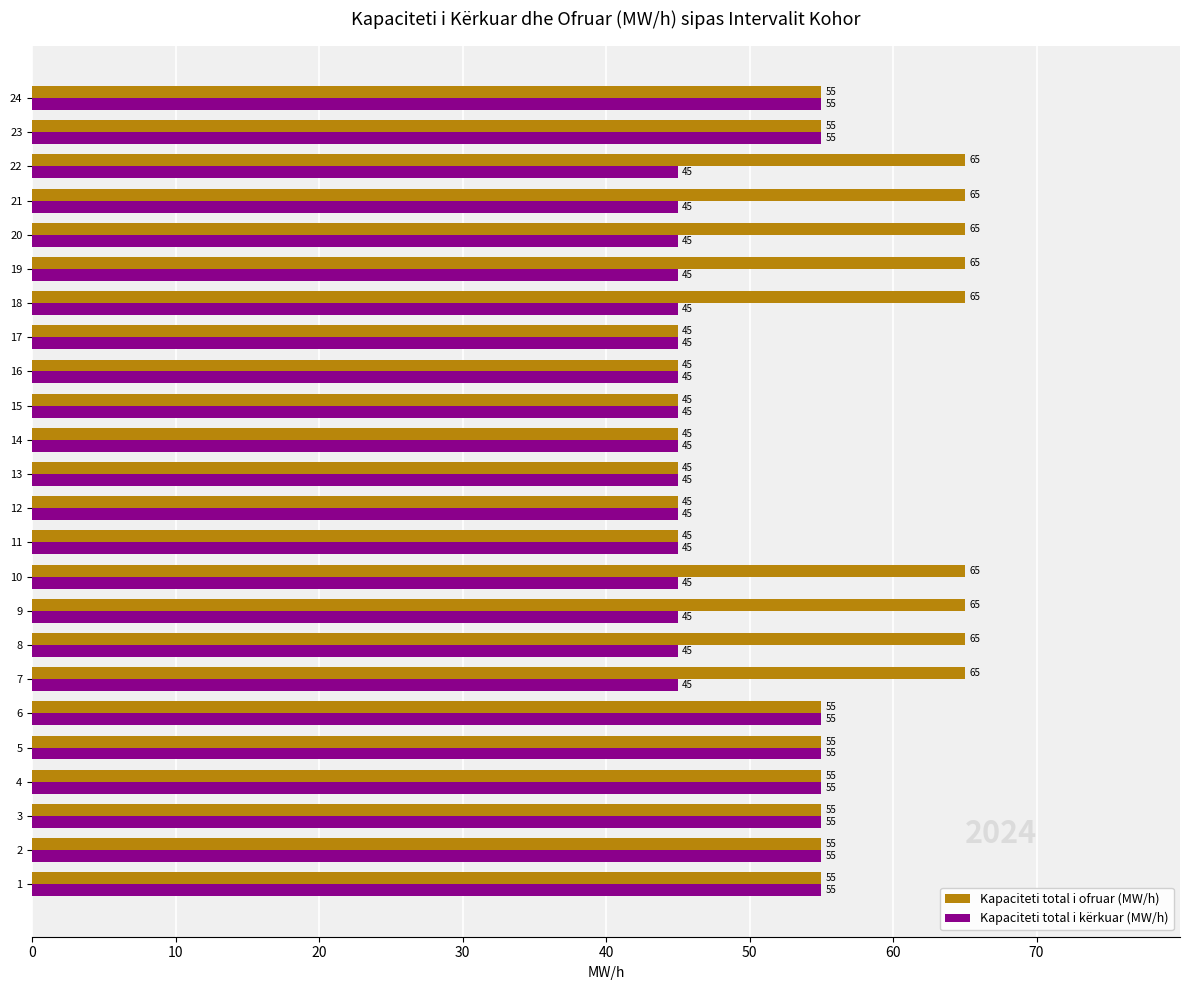

Count the number of categories in the chart.

24